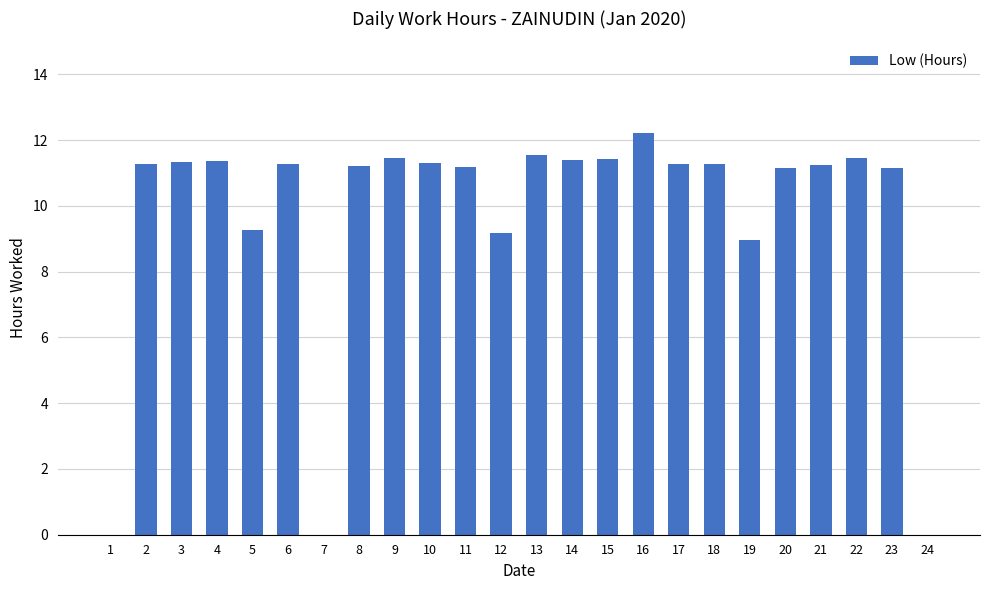

Which has a higher value, 19 or 21?

21